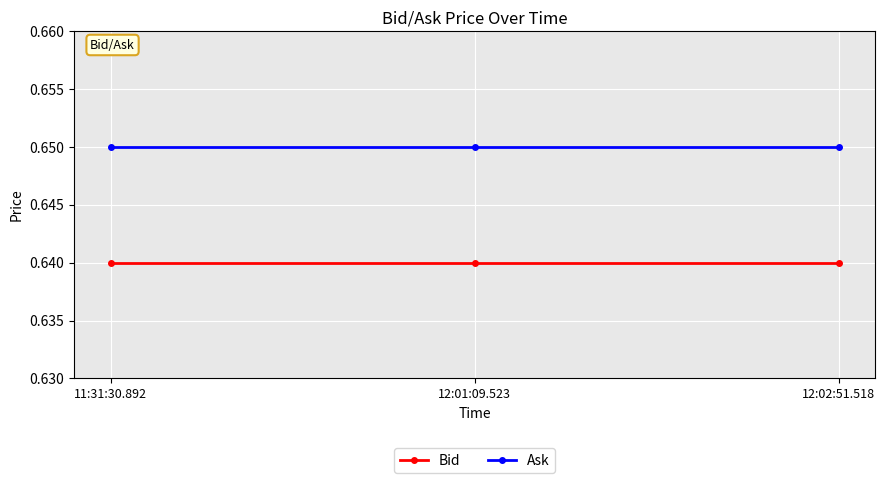

What are all the series names shown in the legend?

Bid, Ask